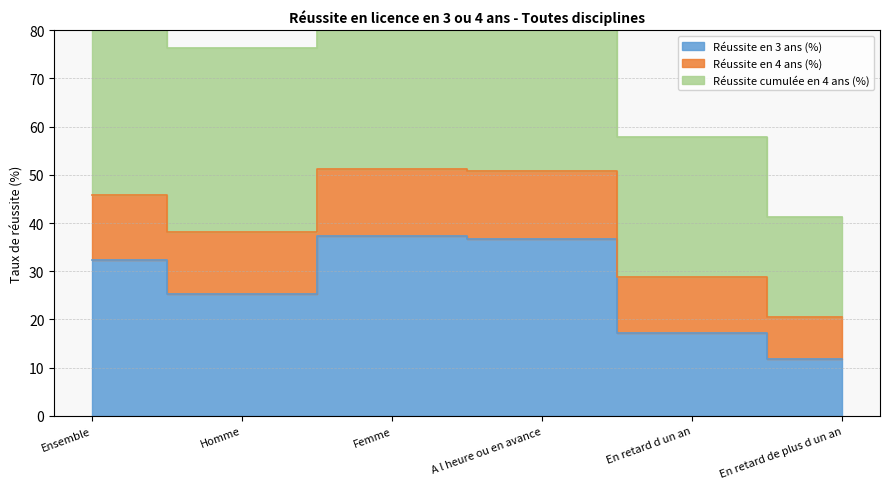

What is the smallest value displayed?

11.7